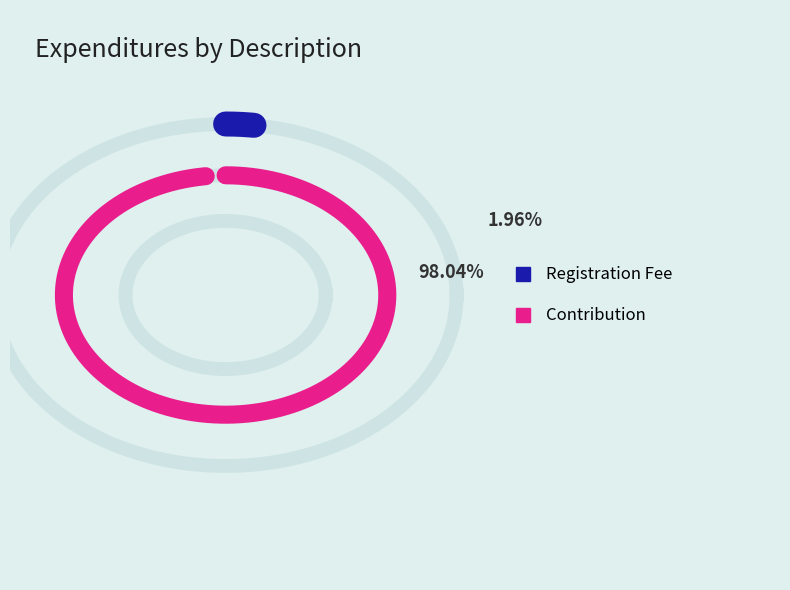

Rank the categories by value from lowest to highest.

Registration Fee, Contribution